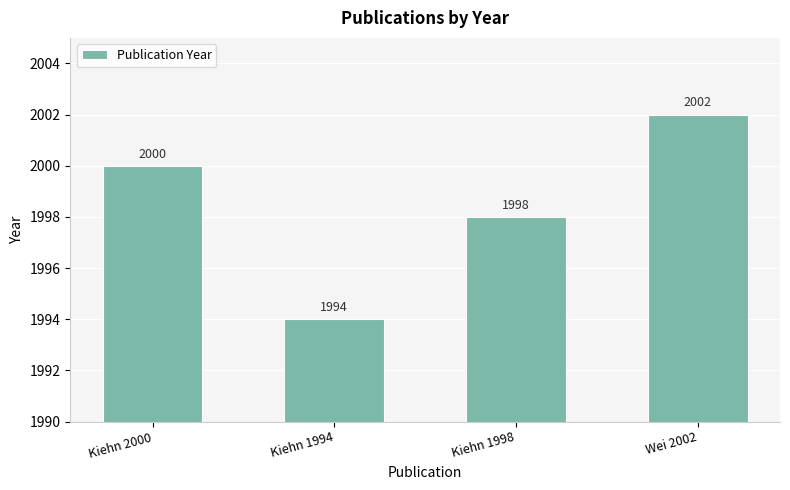

Reading right to left, what are all the values shown in this chart?

2002	1998	1994	2000